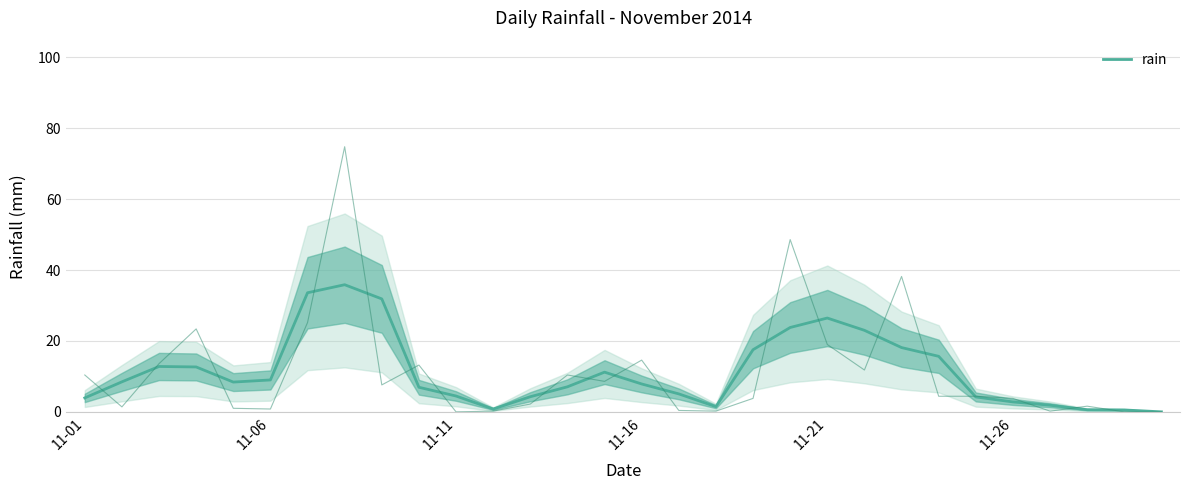

What is the highest value of the rain series?

35.9